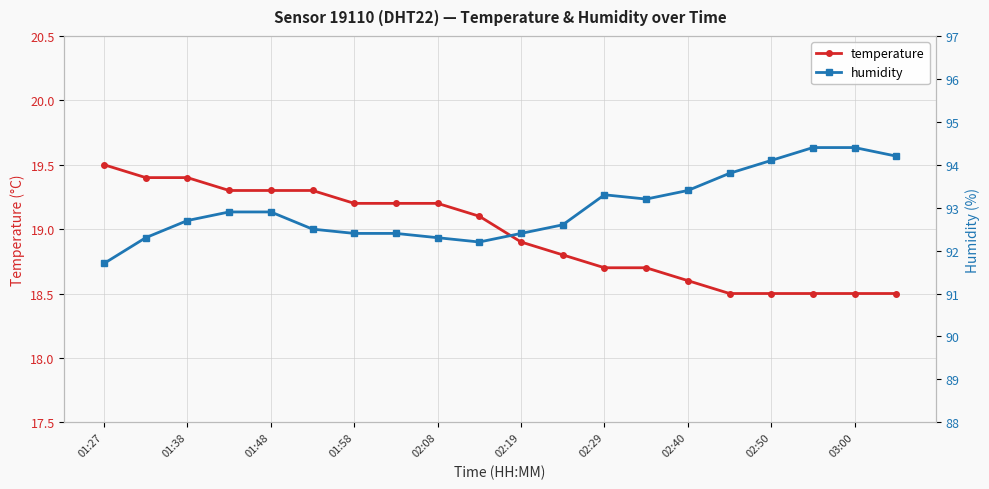

True or false: humidity and temperature cross at least once.

False